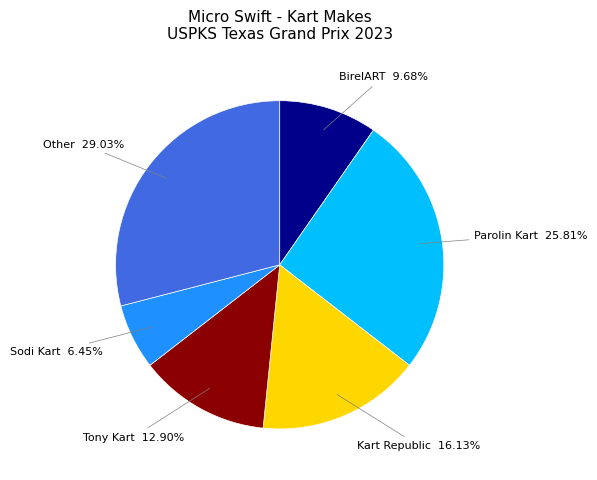

Is there a majority slice in this chart?

No